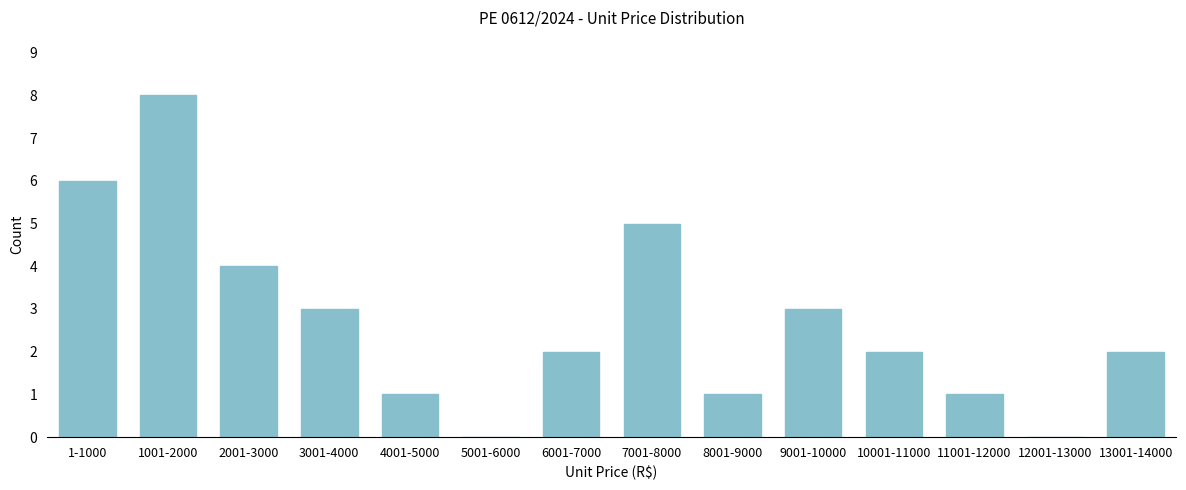

Reading right to left, list all the values displayed in this chart.

13001-14000=2	12001-13000=0	11001-12000=1	10001-11000=2	9001-10000=3	8001-9000=1	7001-8000=5	6001-7000=2	5001-6000=0	4001-5000=1	3001-4000=3	2001-3000=4	1001-2000=8	1-1000=6